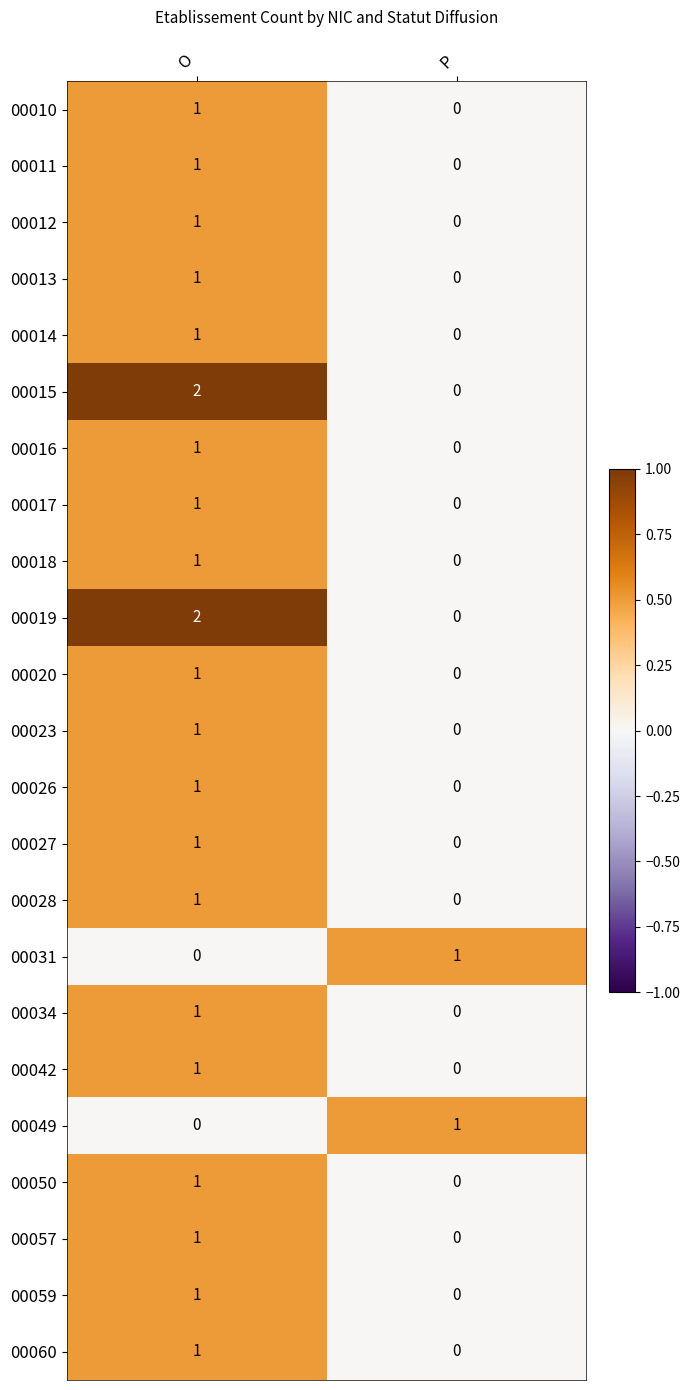

What is the greatest value displayed?

2